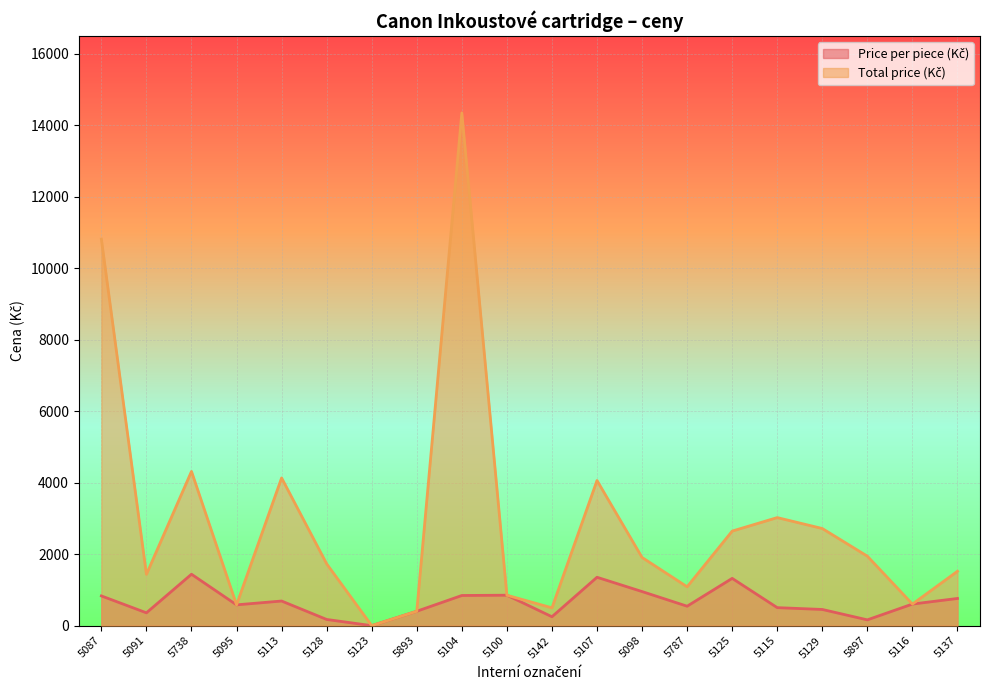

Which series changed the most between 5107 and 5137?

Total price (Kč)